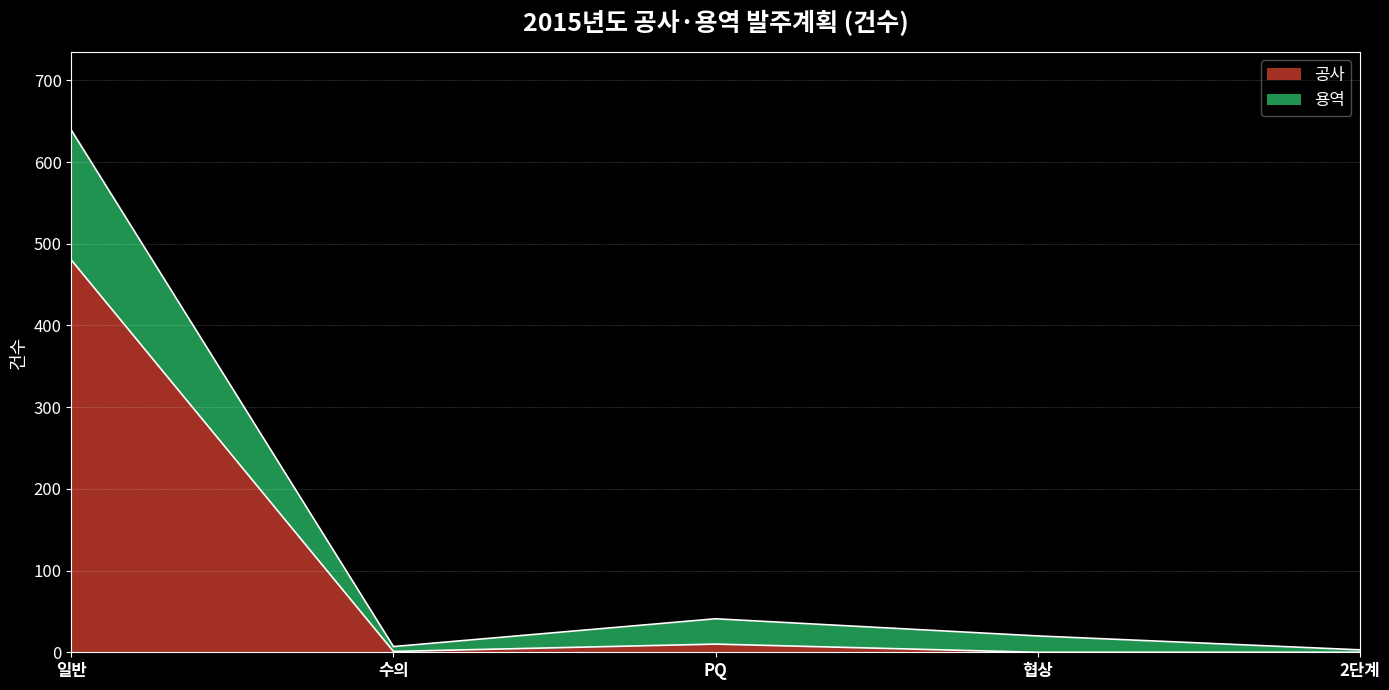

The 공사 series shows 1 at 수의. True or false?

False